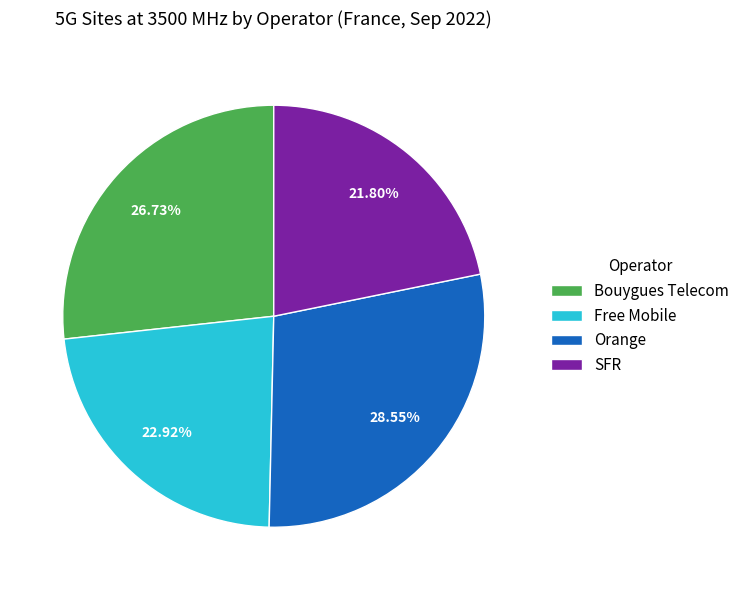

To the nearest percent, what percentage of the pie is SFR?

22%